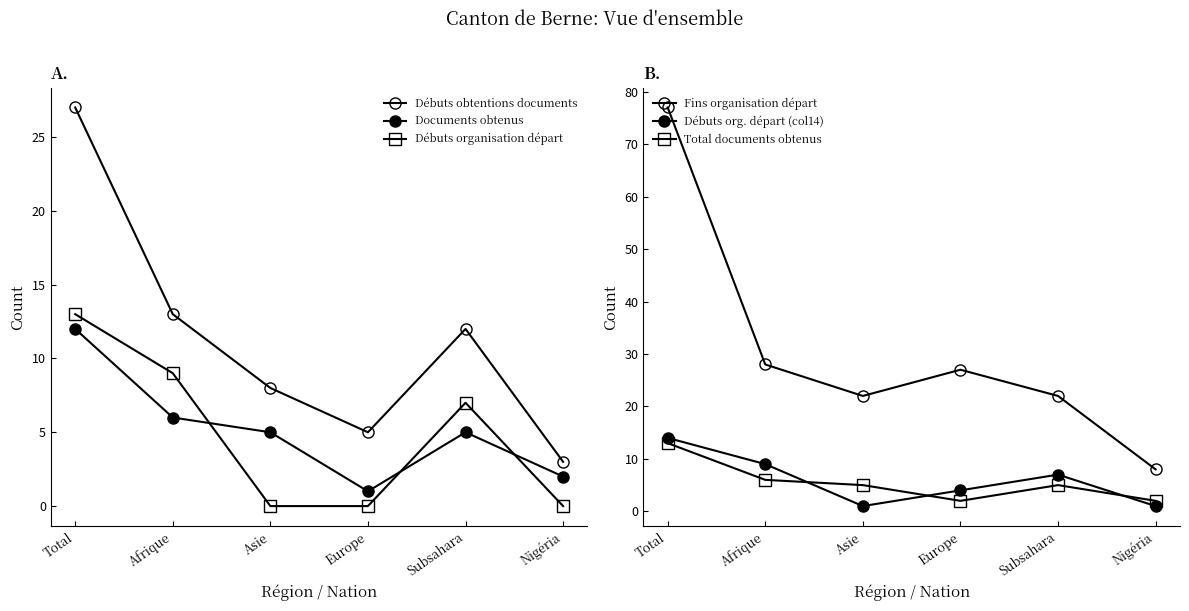

True or false: Débuts organisation départ and Fins organisation départ intersect in this chart.

False